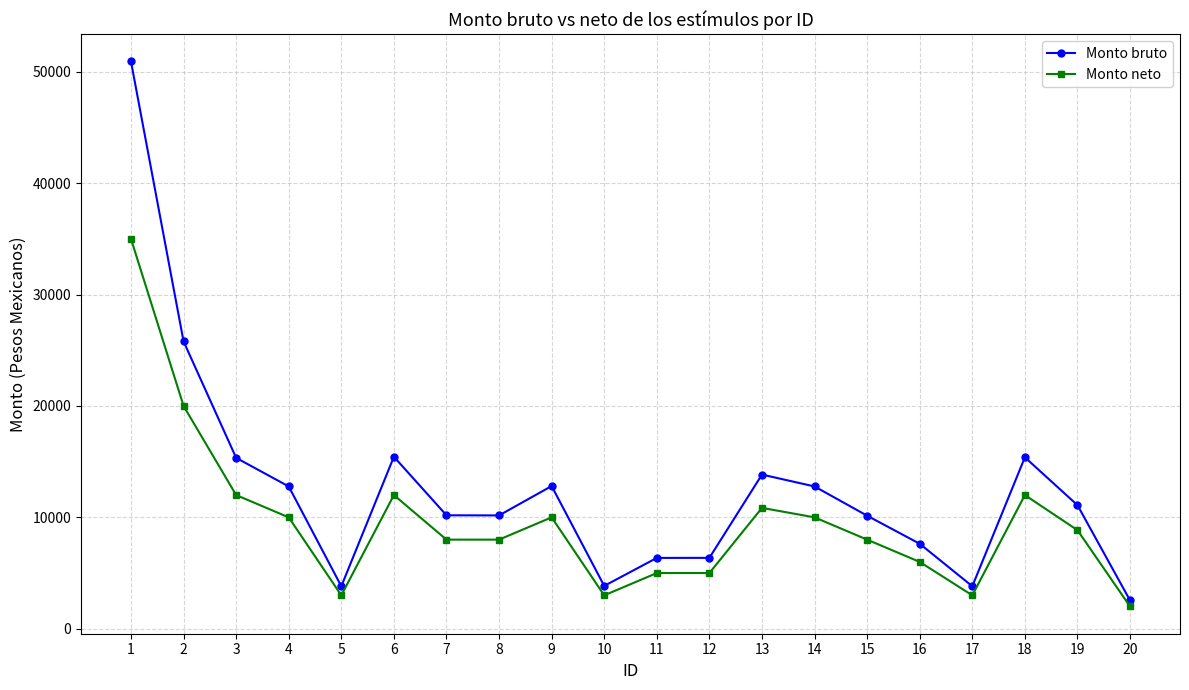

True or false: Monto bruto has more than 1 points higher than both neighbors.

True